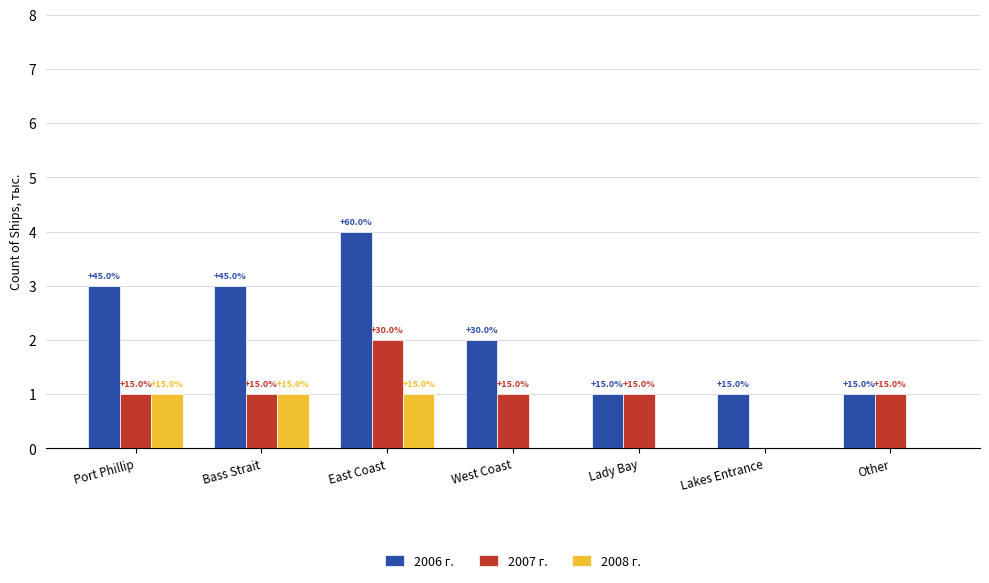

Count the 2008 г. values in the range 0 to 1.

7